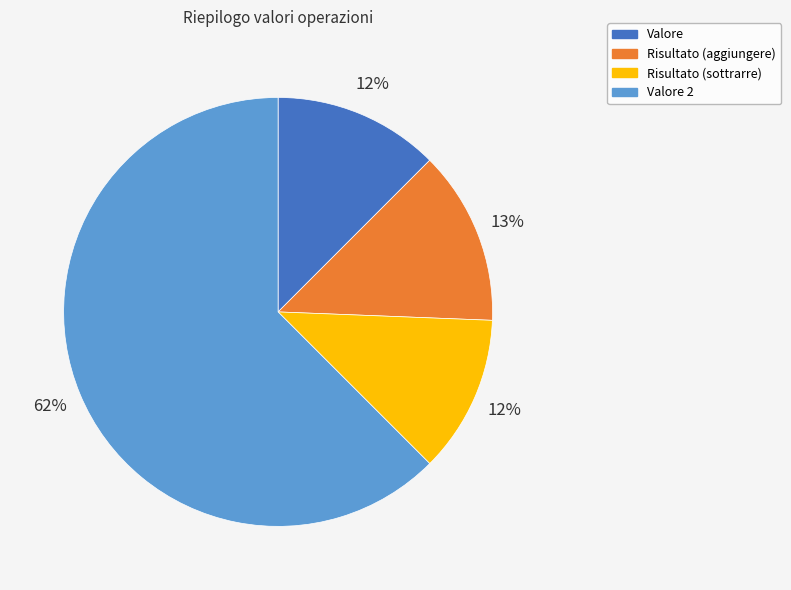

To the nearest percent, what is the average slice percentage?

25%